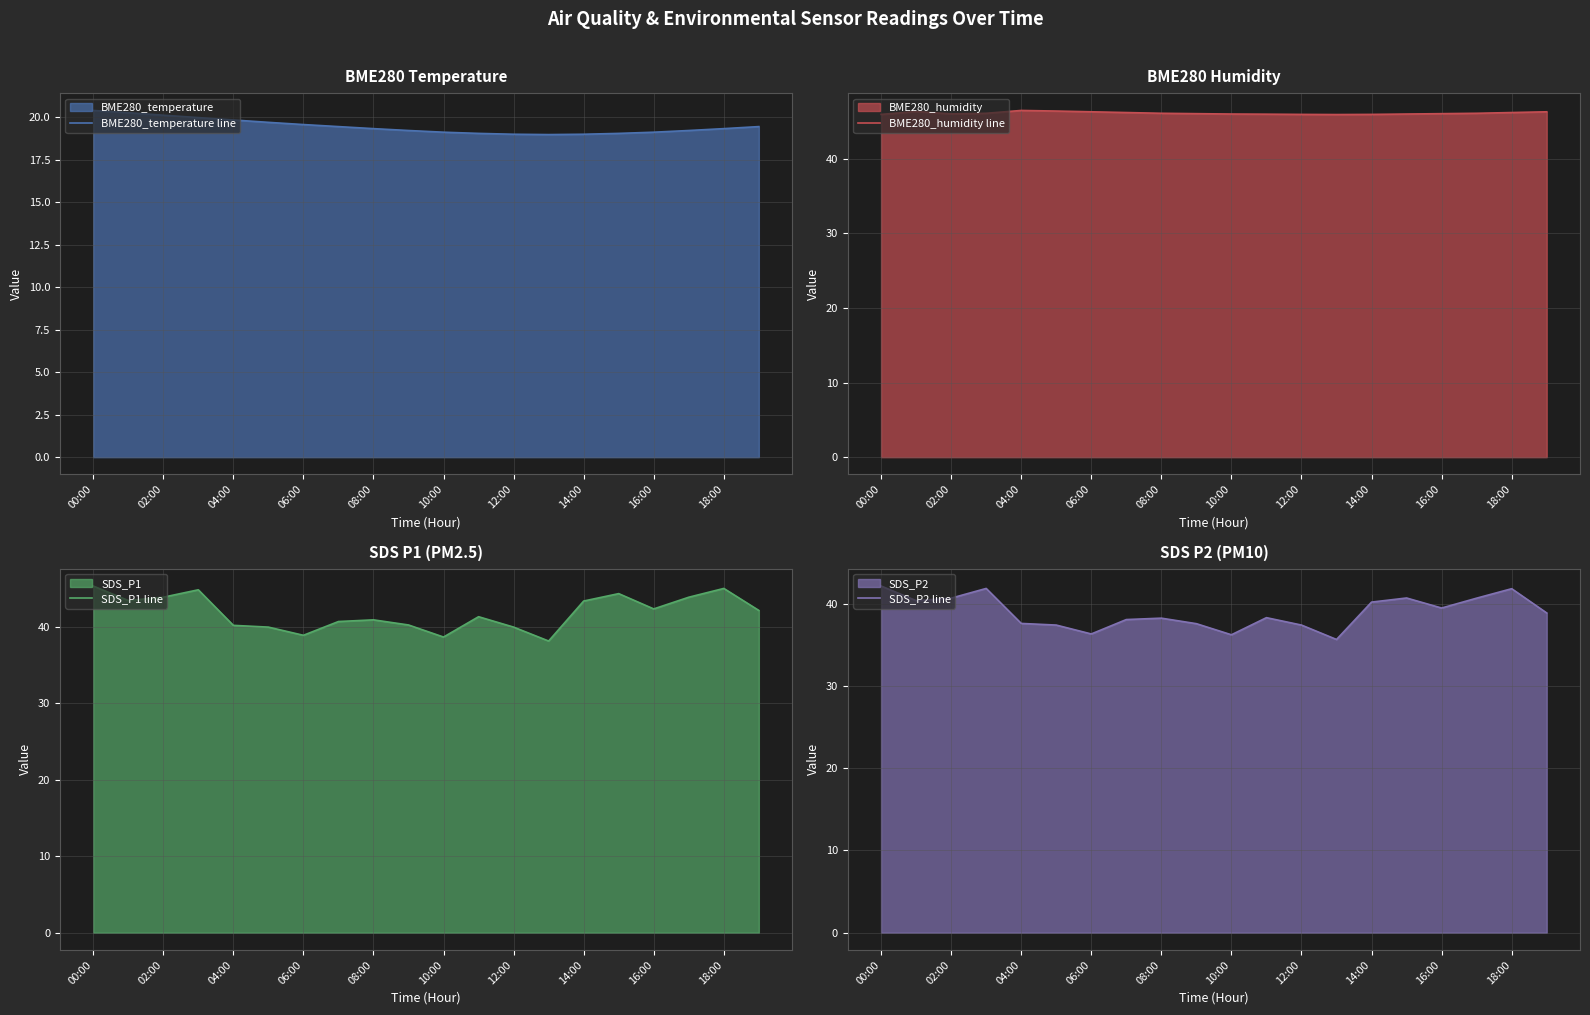

Read the SDS_P2 line value at 14:00.

40.2